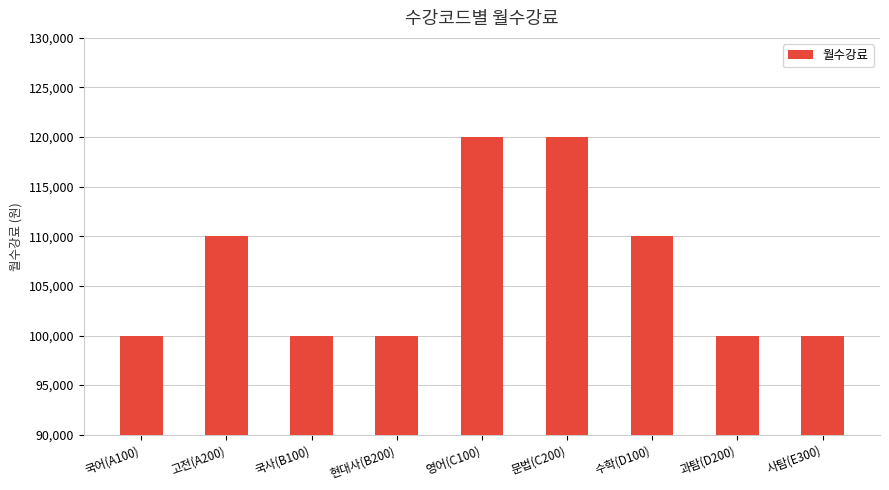

Count the number of data series in this chart.

1